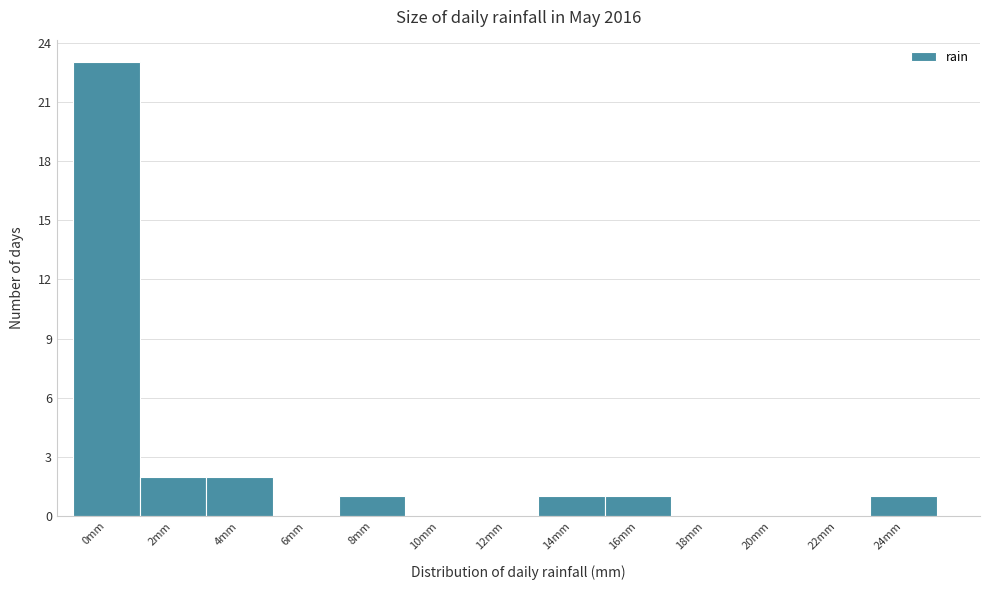

Reading left to right, what are all the values shown in this chart?

0mm=23	2mm=2	4mm=2	6mm=0	8mm=1	10mm=0	12mm=0	14mm=1	16mm=1	18mm=0	20mm=0	22mm=0	24mm=1